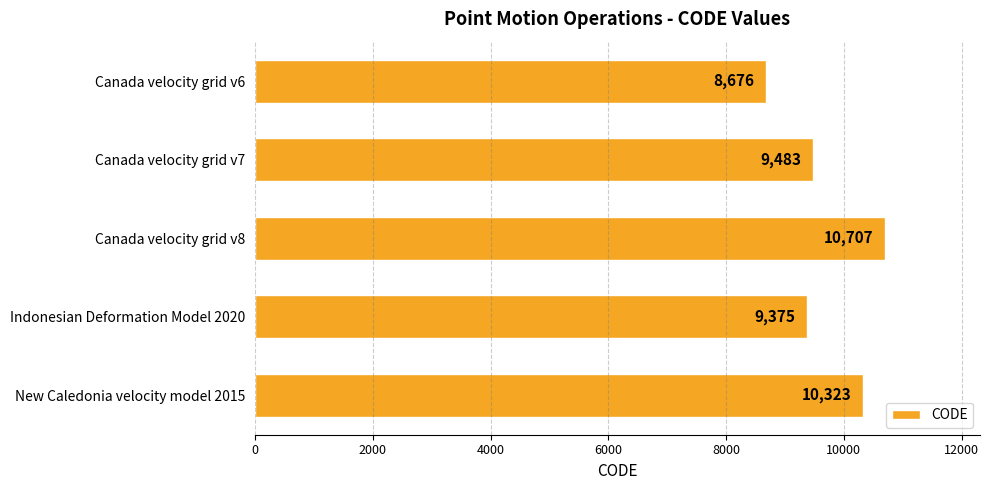

Reading bottom to top, transcribe all the data shown in this chart.

New Caledonia velocity model 2015=10323	Indonesian Deformation Model 2020=9375	Canada velocity grid v8=10707	Canada velocity grid v7=9483	Canada velocity grid v6=8676